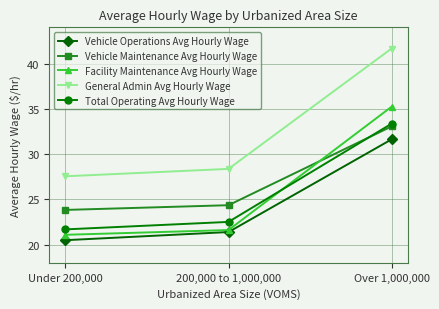

List the series in order of their peak value, lowest first.

Vehicle Operations Avg Hourly Wage, Vehicle Maintenance Avg Hourly Wage, Total Operating Avg Hourly Wage, Facility Maintenance Avg Hourly Wage, General Admin Avg Hourly Wage